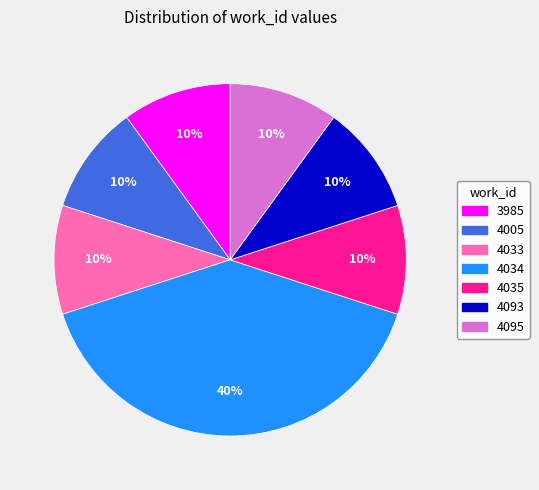

The 4093 slice represents 10% of the pie. True or false?

True